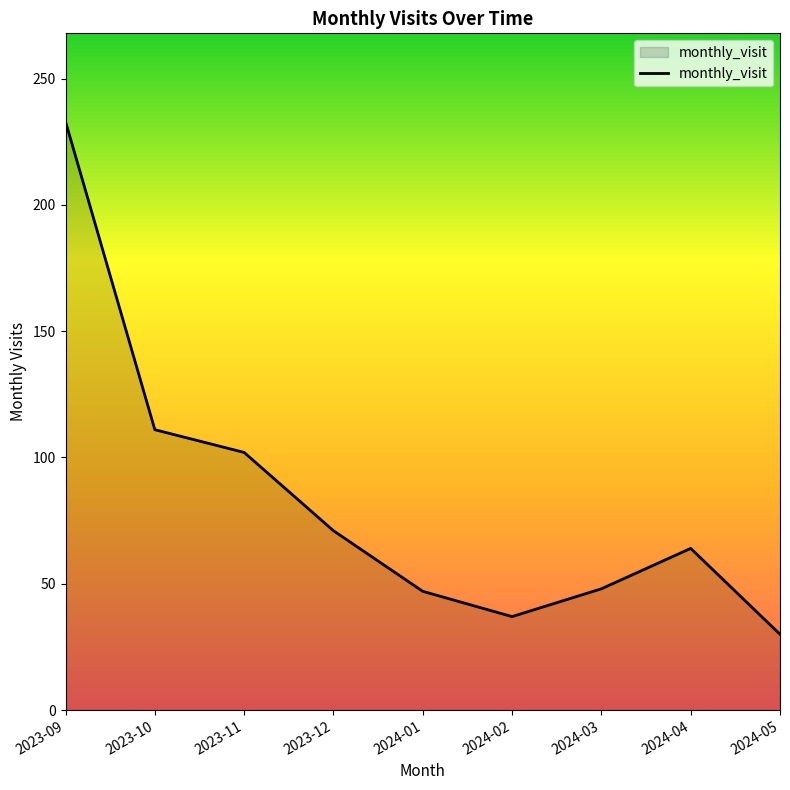

What value does the data have at 2024-05?

30